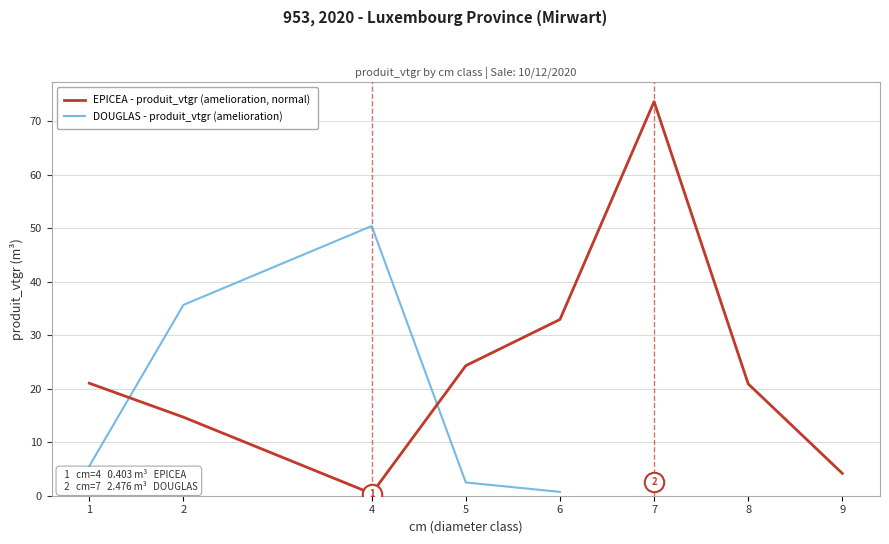

What are all the series names shown in the legend?

EPICEA - produit_vtgr (amelioration, normal), DOUGLAS - produit_vtgr (amelioration)